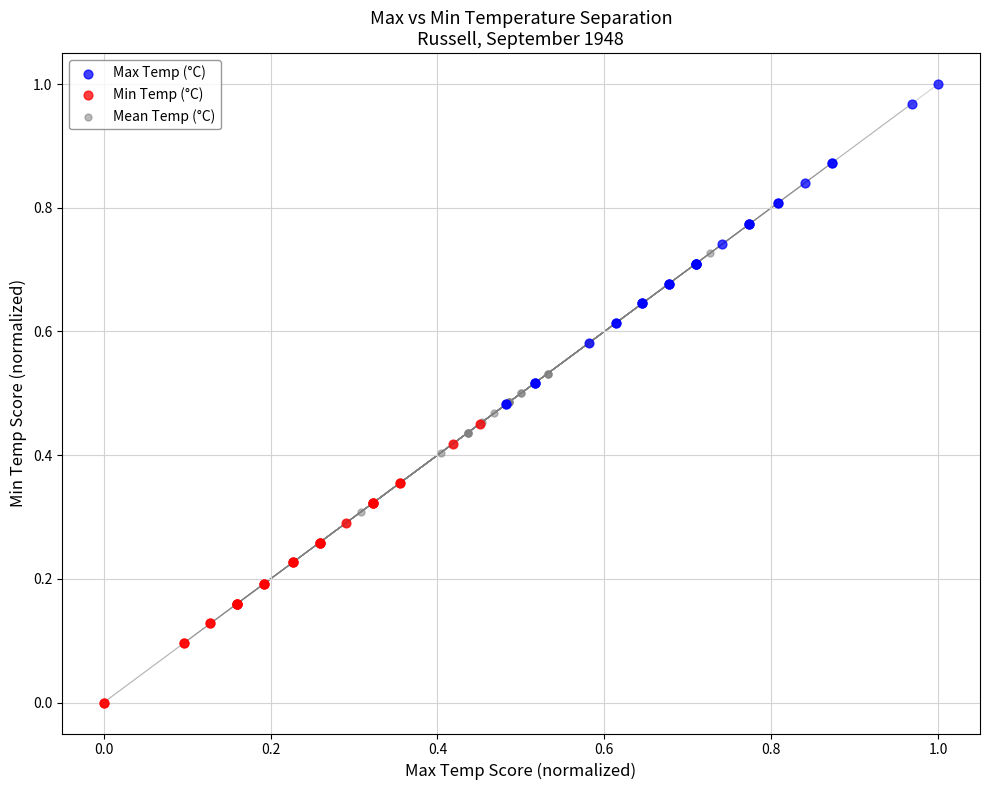

Which series contains the highest Y value?

Max Temp (°C)